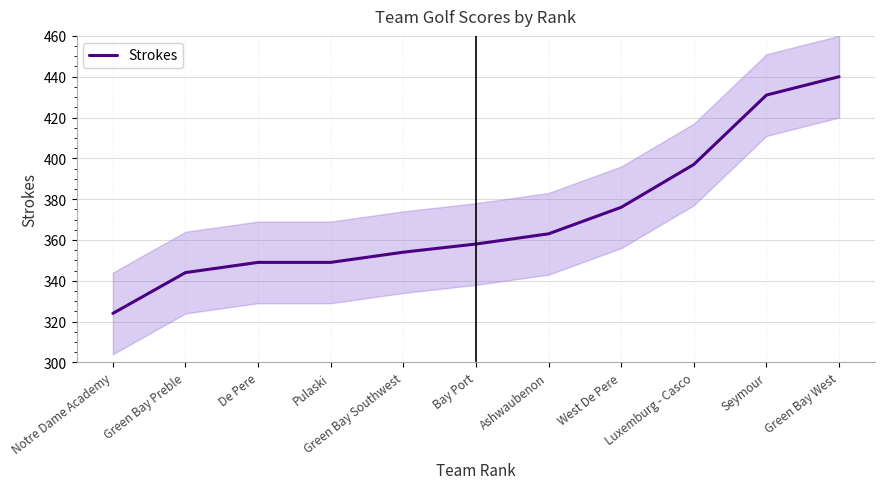

Reading left to right, what are all the values shown in this chart?

Notre Dame Academy=324	Green Bay Preble=344	De Pere=349	Pulaski=349	Green Bay Southwest=354	Bay Port=358	Ashwaubenon=363	West De Pere=376	Luxemburg - Casco=397	Seymour=431	Green Bay West=440